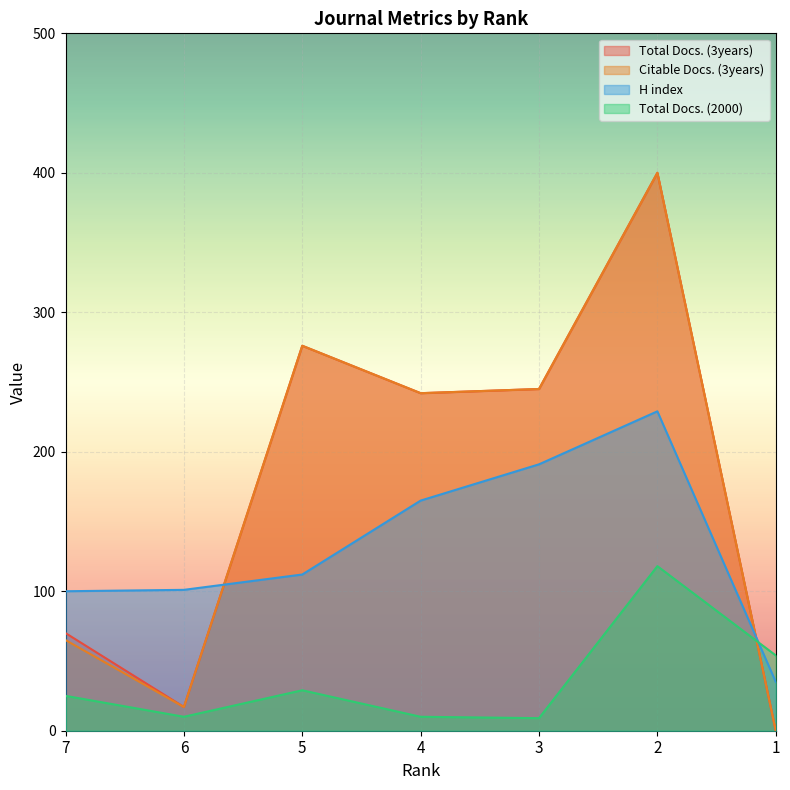

What is the difference between the second highest and second lowest values in the Total Docs. (3years) series?

259